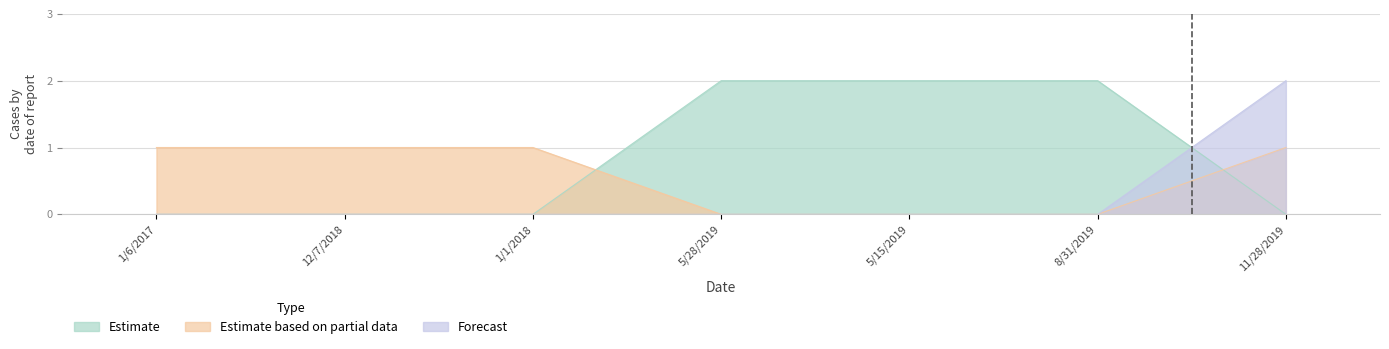

What is the difference between the Estimate values at 12/7/2018 and 5/15/2019?

2